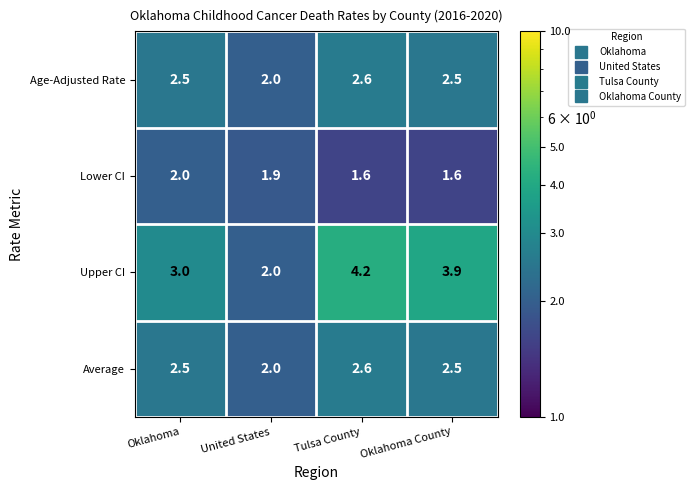

Reading right to left, list all the values displayed in this chart.

Age-Adjusted Rate: Oklahoma County=2.5	Tulsa County=2.6	United States=2.0	Oklahoma=2.5
Lower CI: Oklahoma County=1.6	Tulsa County=1.6	United States=1.9	Oklahoma=2.0
Upper CI: Oklahoma County=3.9	Tulsa County=4.2	United States=2.0	Oklahoma=3.0
Average: Oklahoma County=2.5	Tulsa County=2.6	United States=2.0	Oklahoma=2.5